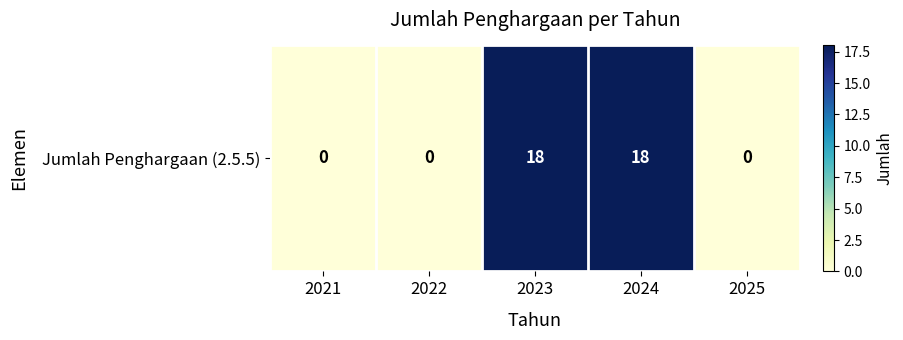

The value at 2021 is -10. True or false?

False